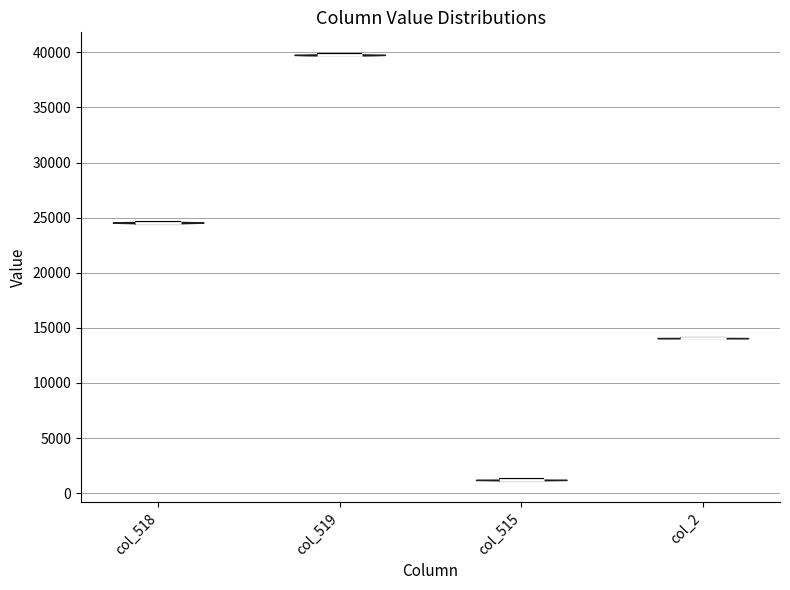

What is the lowest point the violin for col_2 reaches on the y-axis? The values are not printed on the chart, so give them approximately, as read against the axis.

14000